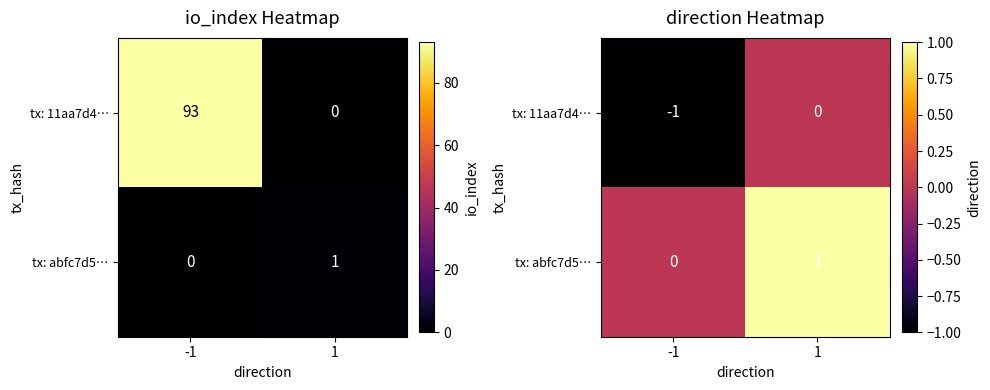

What is the difference between the maximum and minimum values in the tx: abfc7d5… series?

1